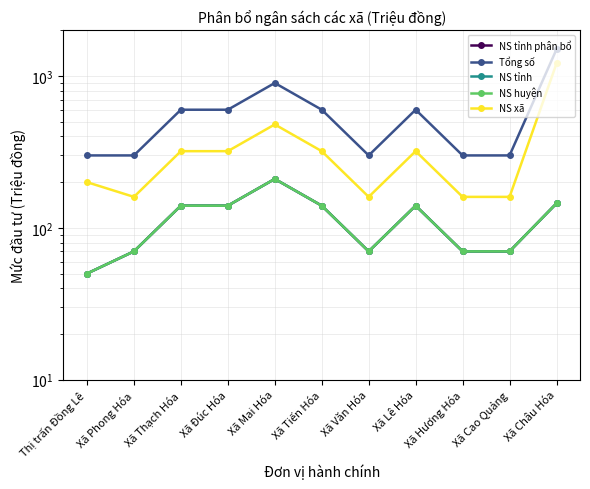

Does the chart have visible grid lines?

Yes